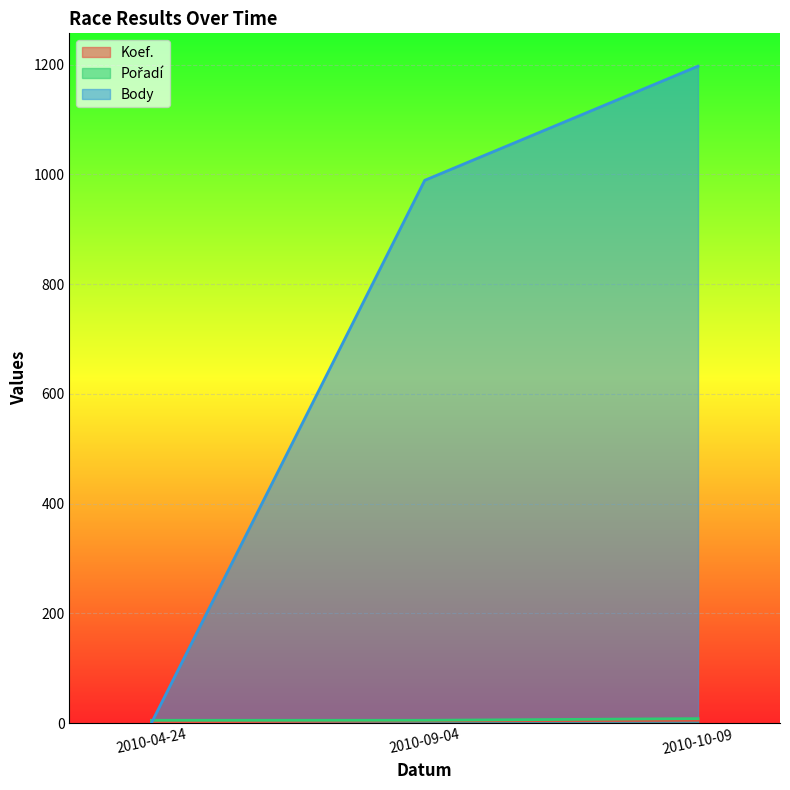

Which has a higher value, 2010-04-24 or 2010-10-09?

2010-10-09